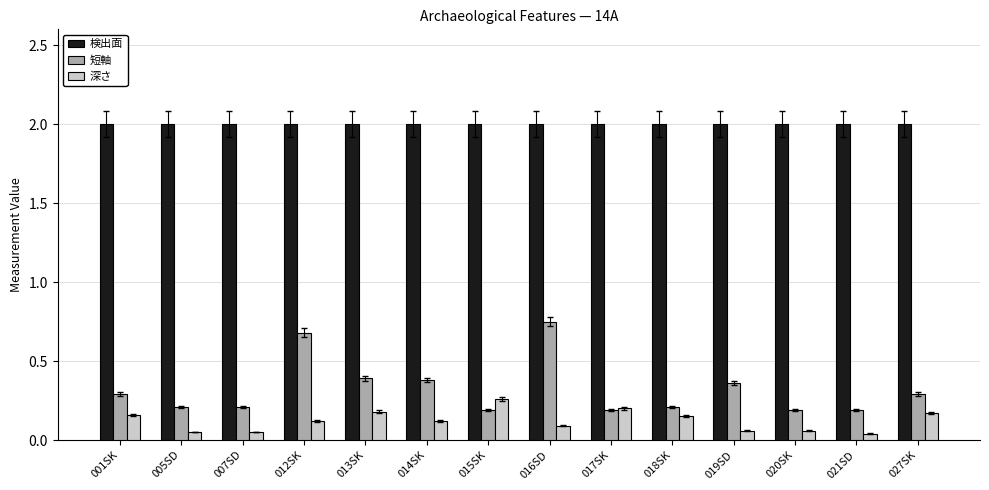

How many data points does each series have?

14